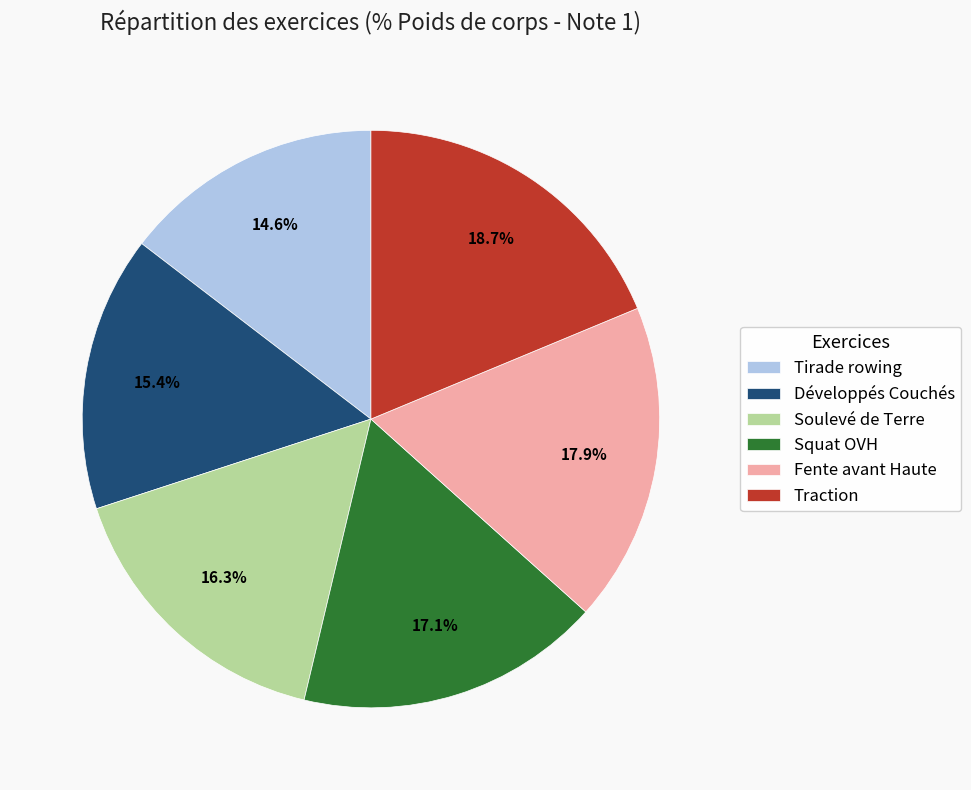

The Tirade rowing slice represents 28% of the pie. True or false?

False